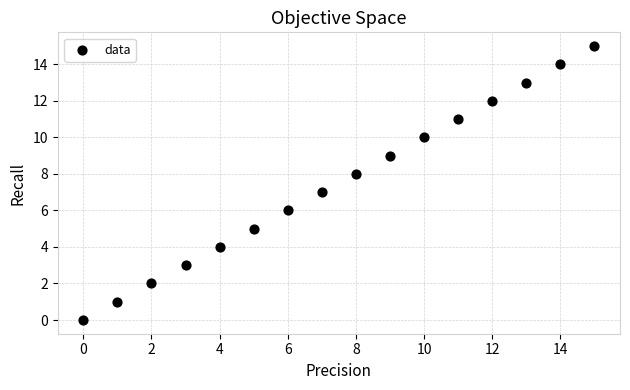

What is the range of Y values (max minus min)?

15